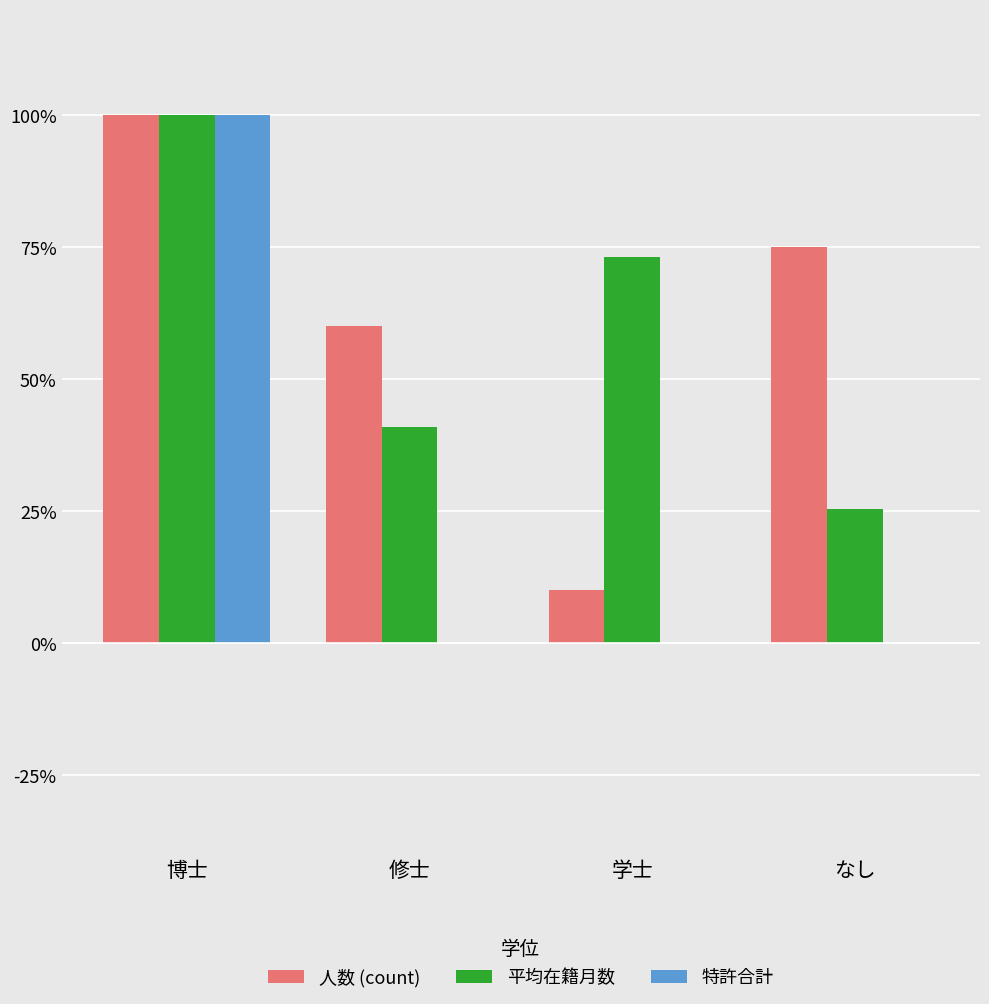

At which category is the sum across all series the highest?

博士